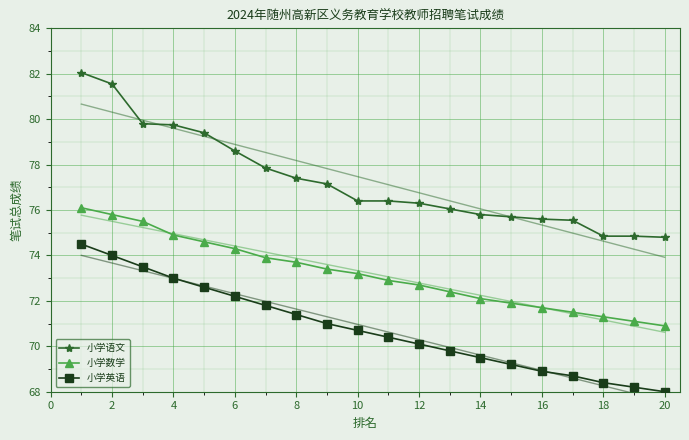

Is this an area chart (filled region under the line)?

No